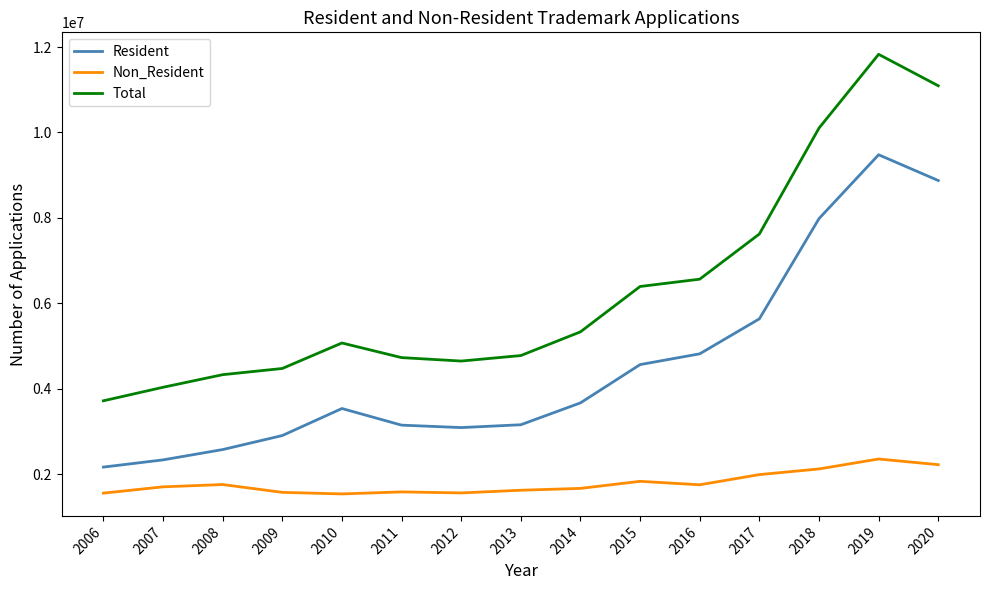

At which category is the sum across all series the highest?

2019